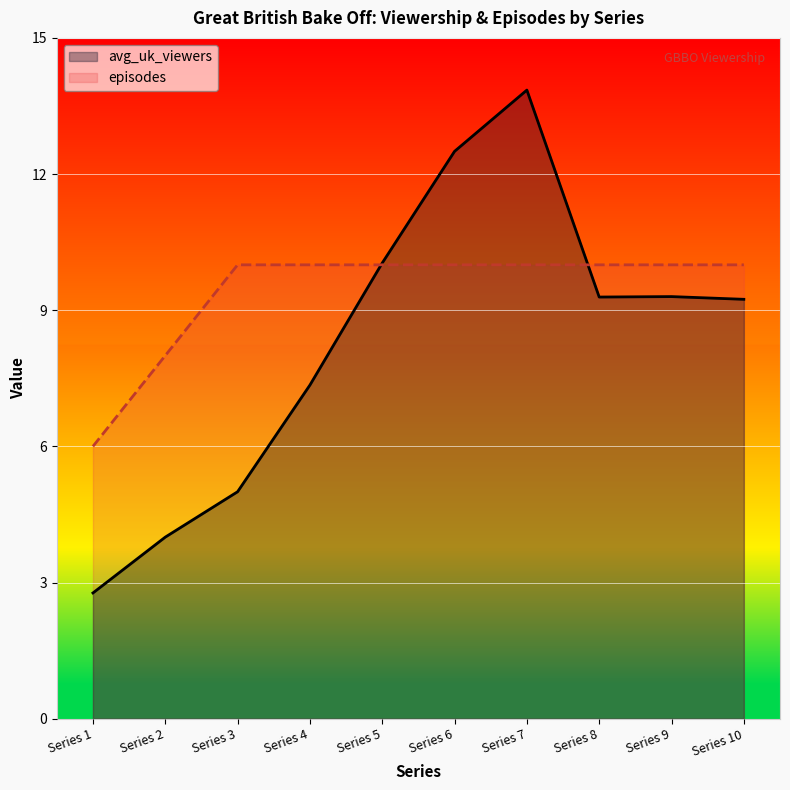

True or false: episodes and avg_uk_viewers intersect in this chart.

True